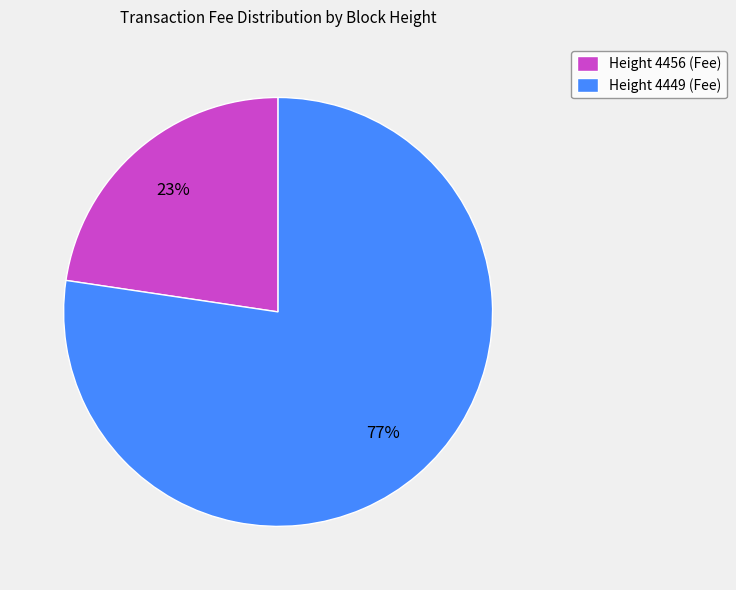

Which slice is the largest?

Height 4449 (Fee)